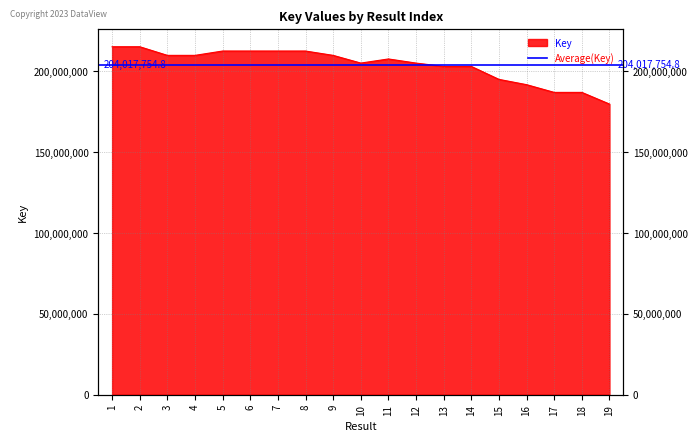

How many lines are shown in the chart?

1